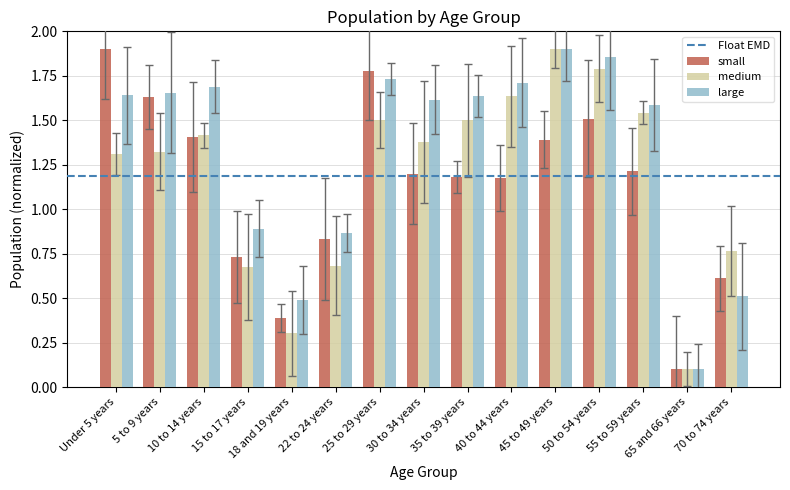

How many bars are there in each group?

3